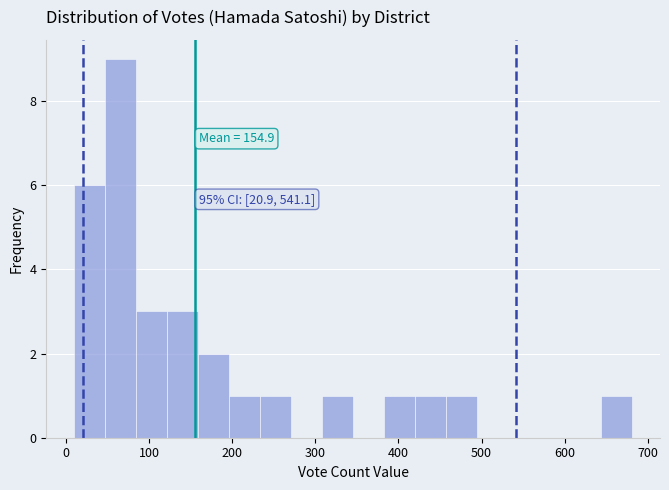

Around what value on the x-axis is the tallest bar? Give the approximate position of its centre, as read against the axis.

70